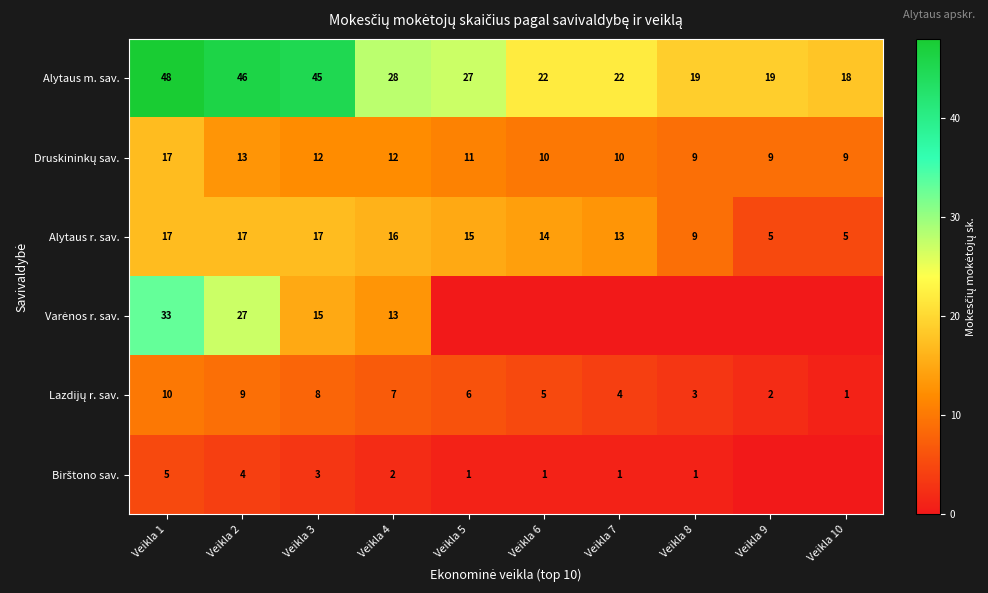

What is the difference between the maximum and second lowest values in the Alytaus m. sav. series?

29